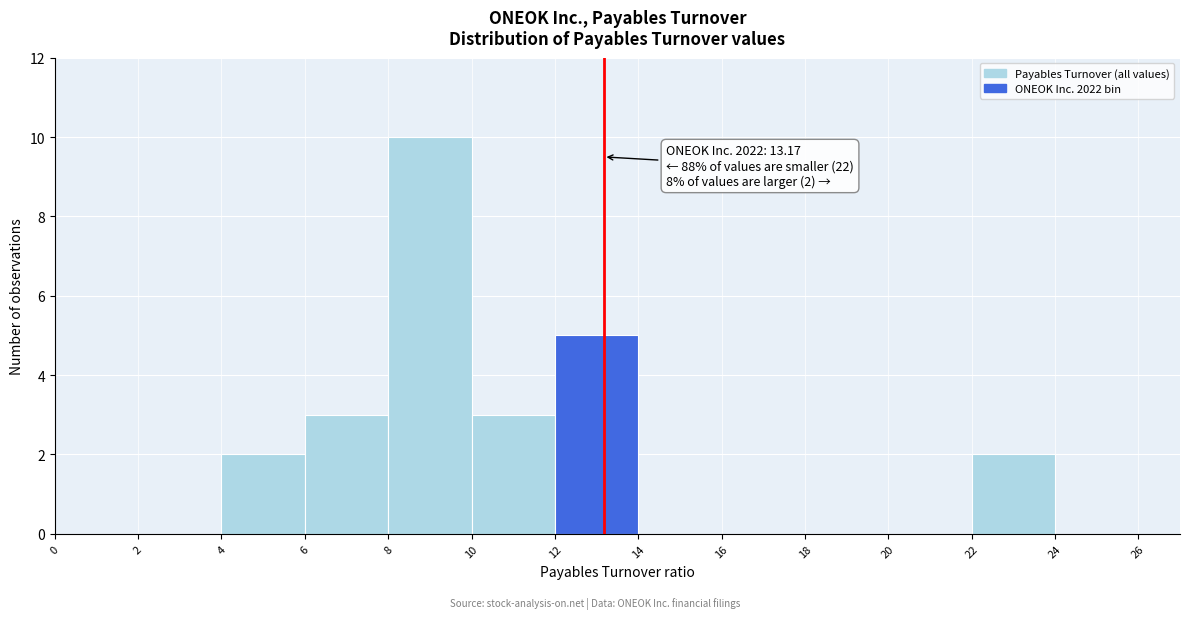

Which range on the x-axis has the tallest bar?

8 to 10